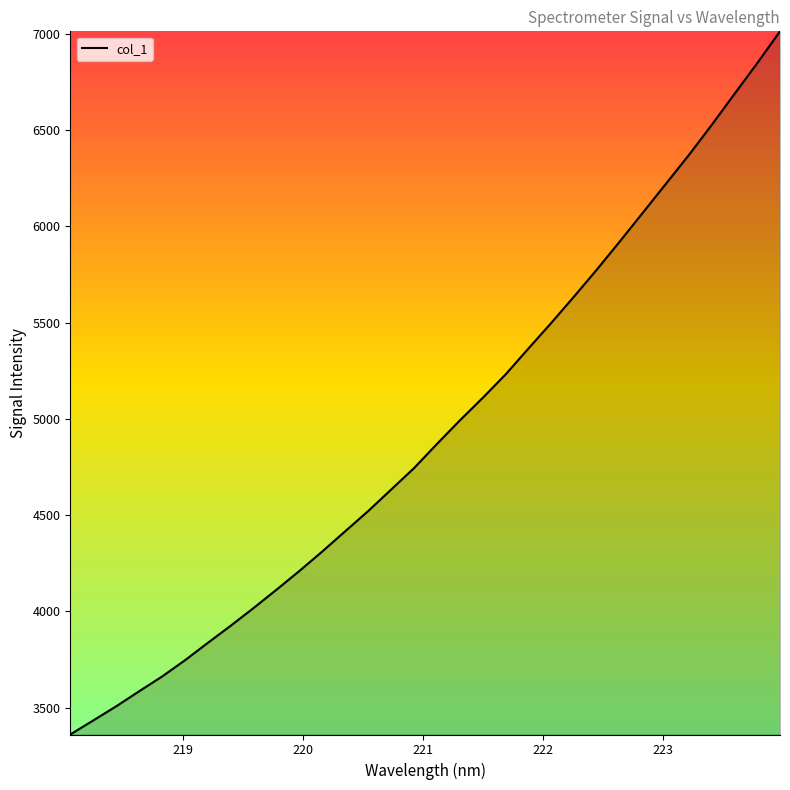

What is the maximum value shown in the chart?

7012.5